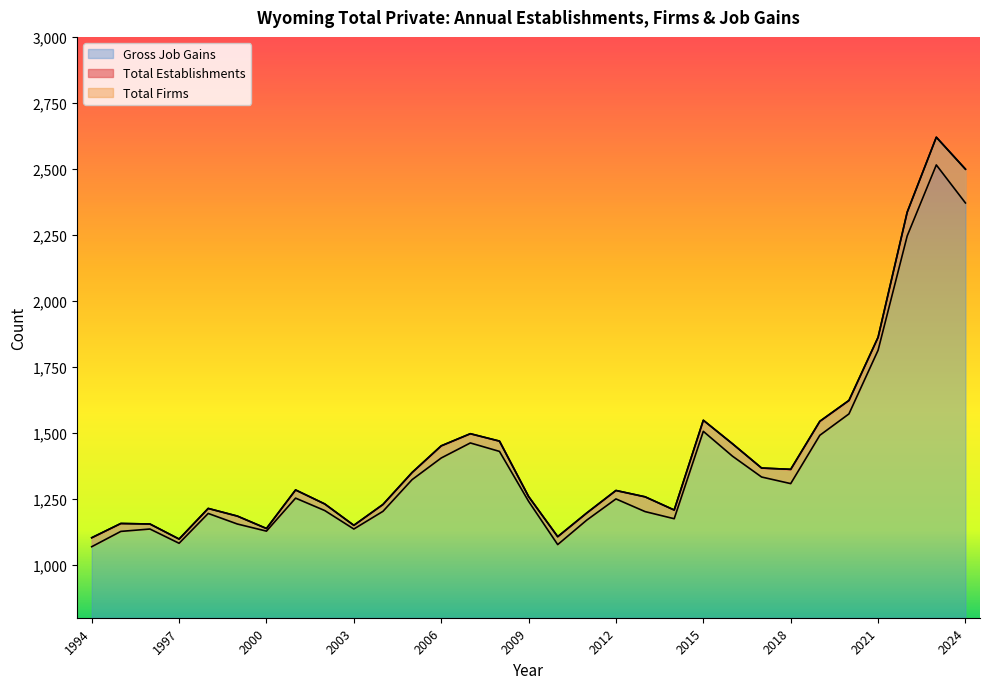

What is the value of the Total Establishments point at the 9th from the left?

1231